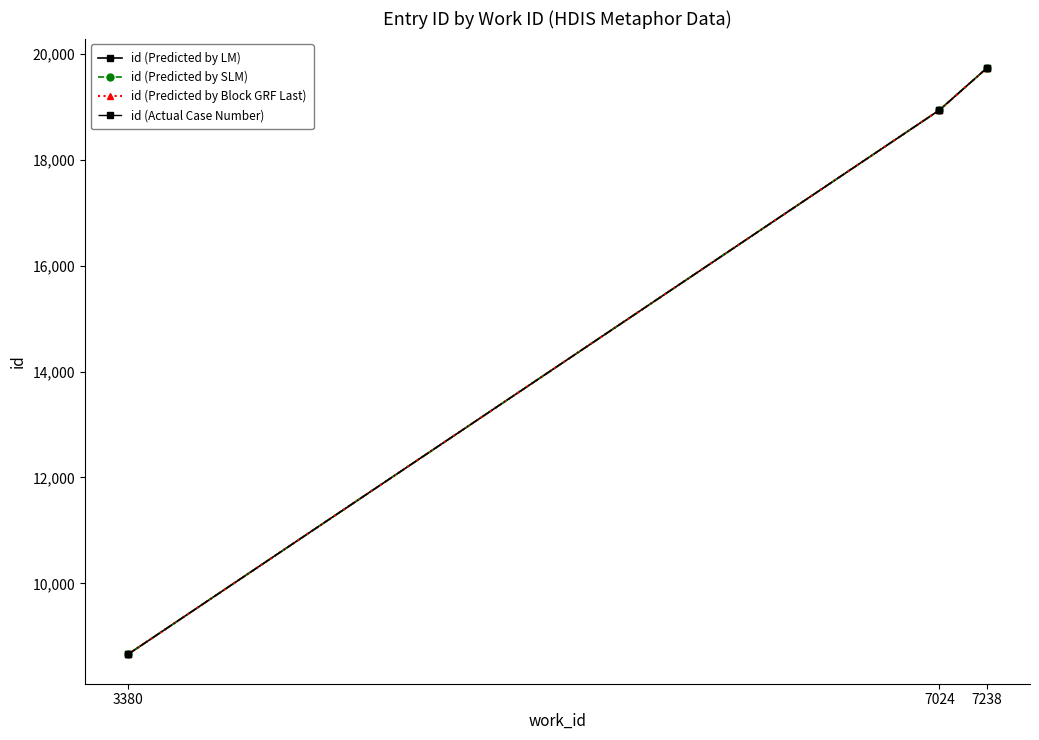

What is the smallest value displayed?

8658